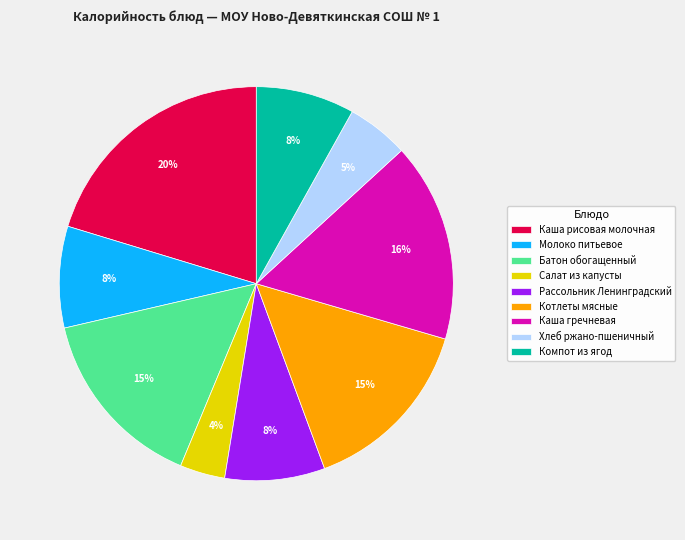

How many slices are in this pie chart?

9